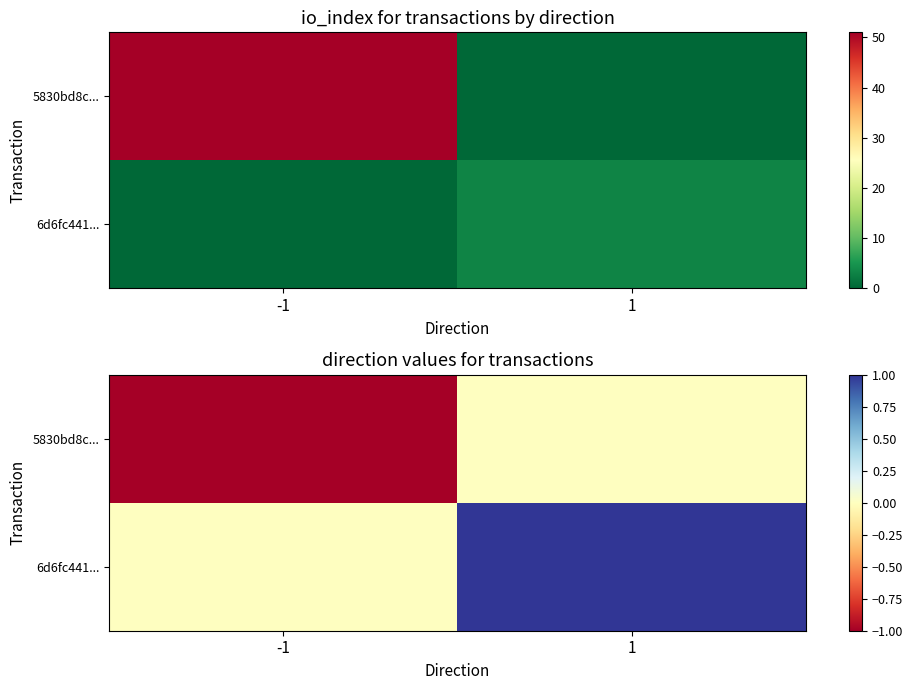

At which label is 6d6fc441... closest to 0?

-1